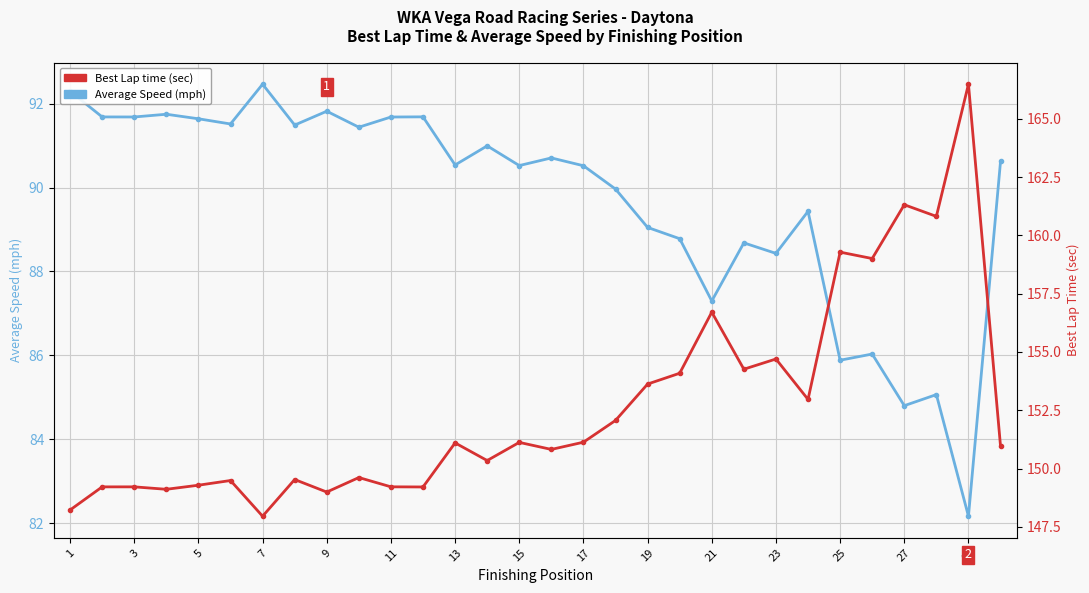

At how many categories does at least one series exceed 127?

30